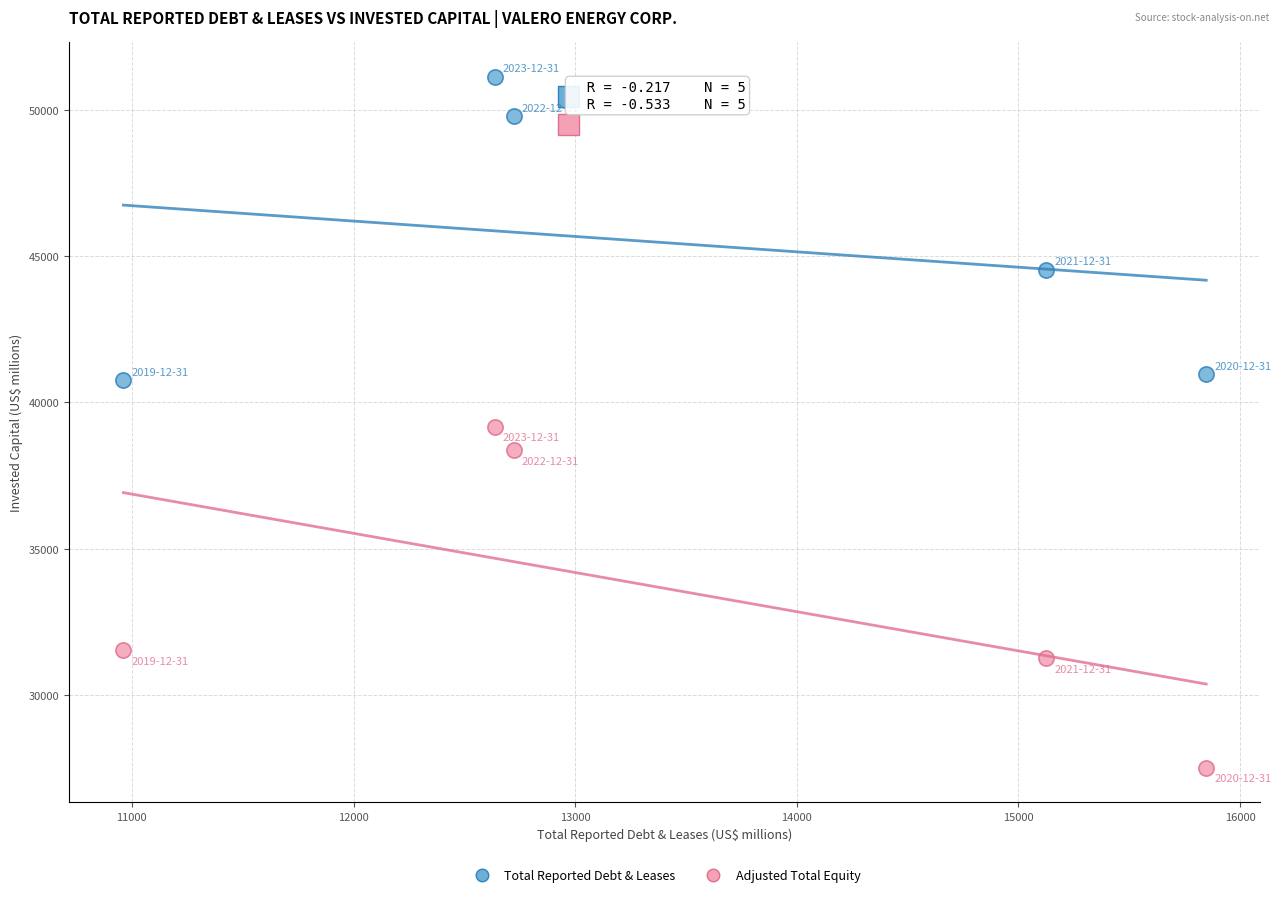

Across all data points, what is the average X value?

13459